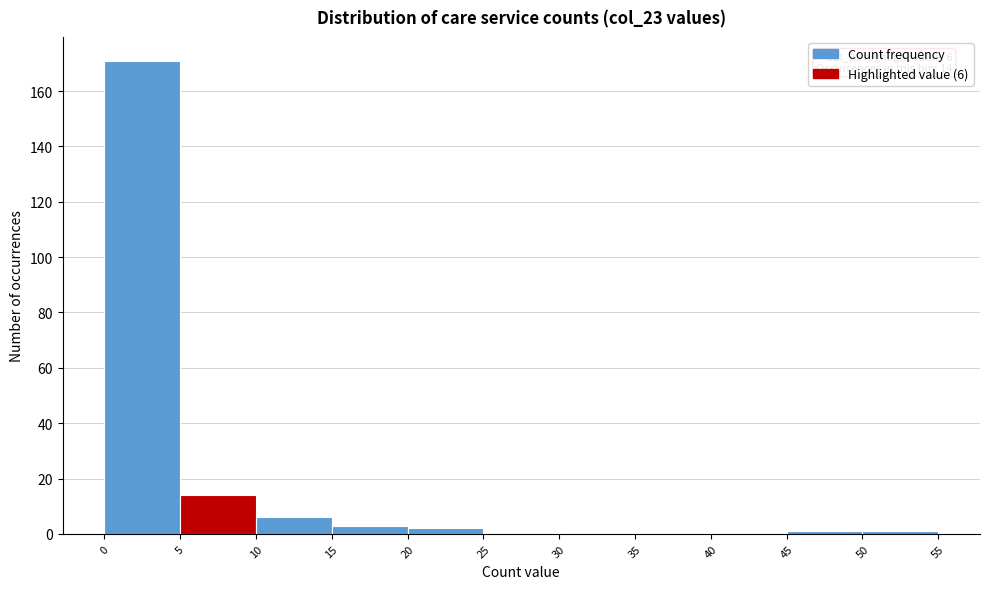

Over which range of the x-axis is the bar tallest?

0 to 5